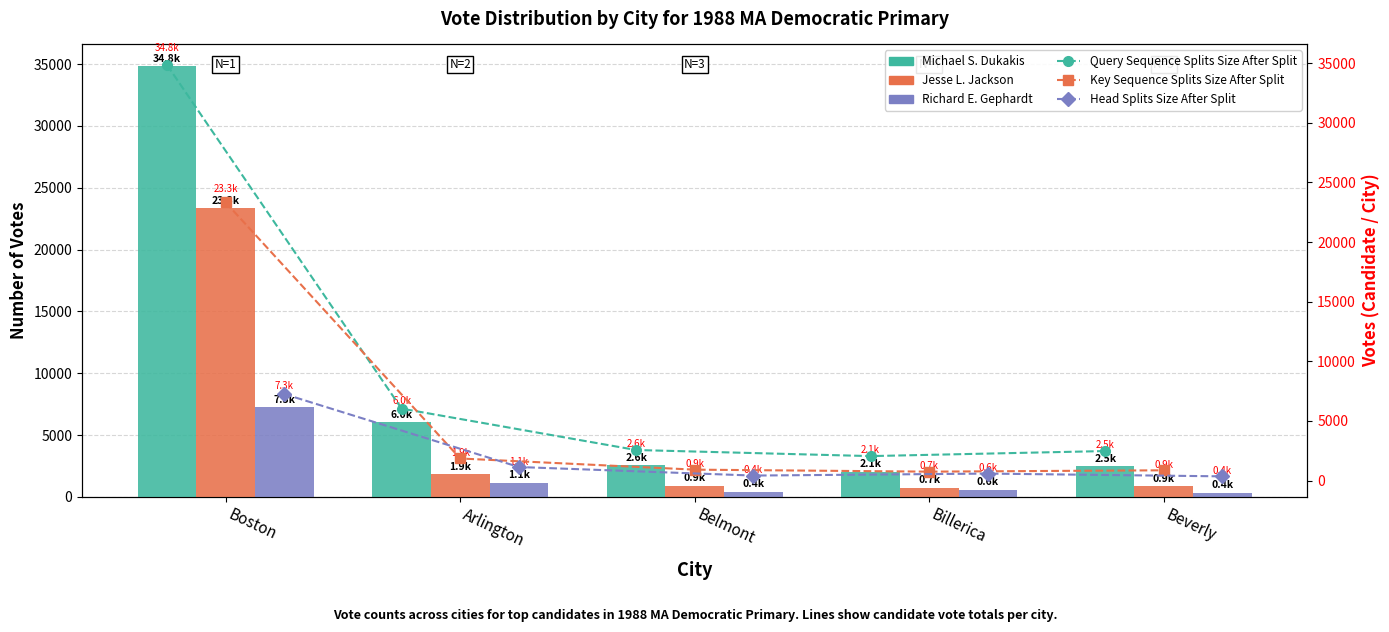

At which category does the chart reach its minimum across all series?

Beverly